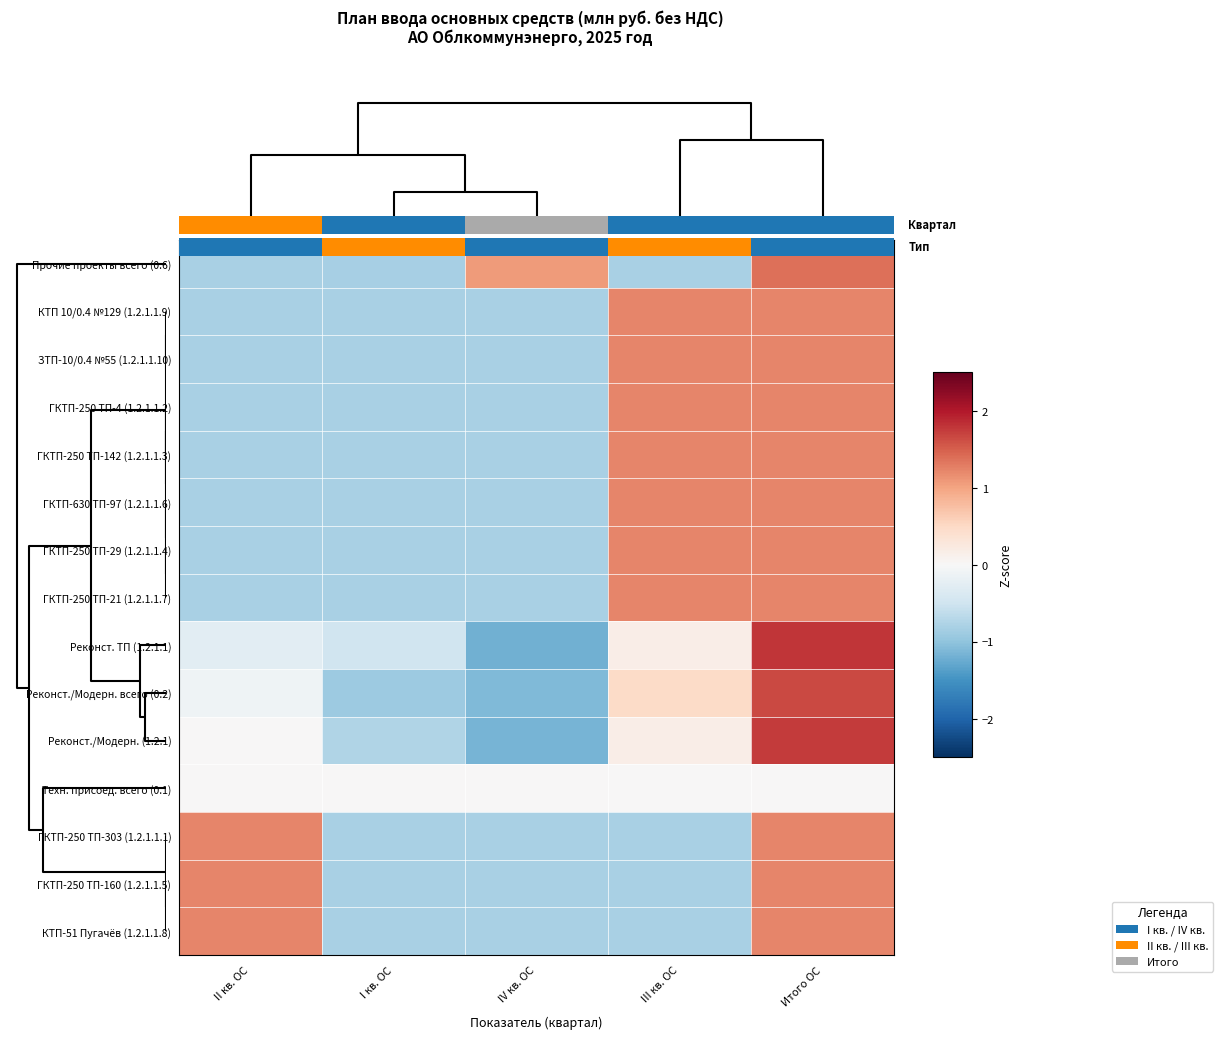

How many data points in Прочие проекты всего (0.6) are above 0?

2